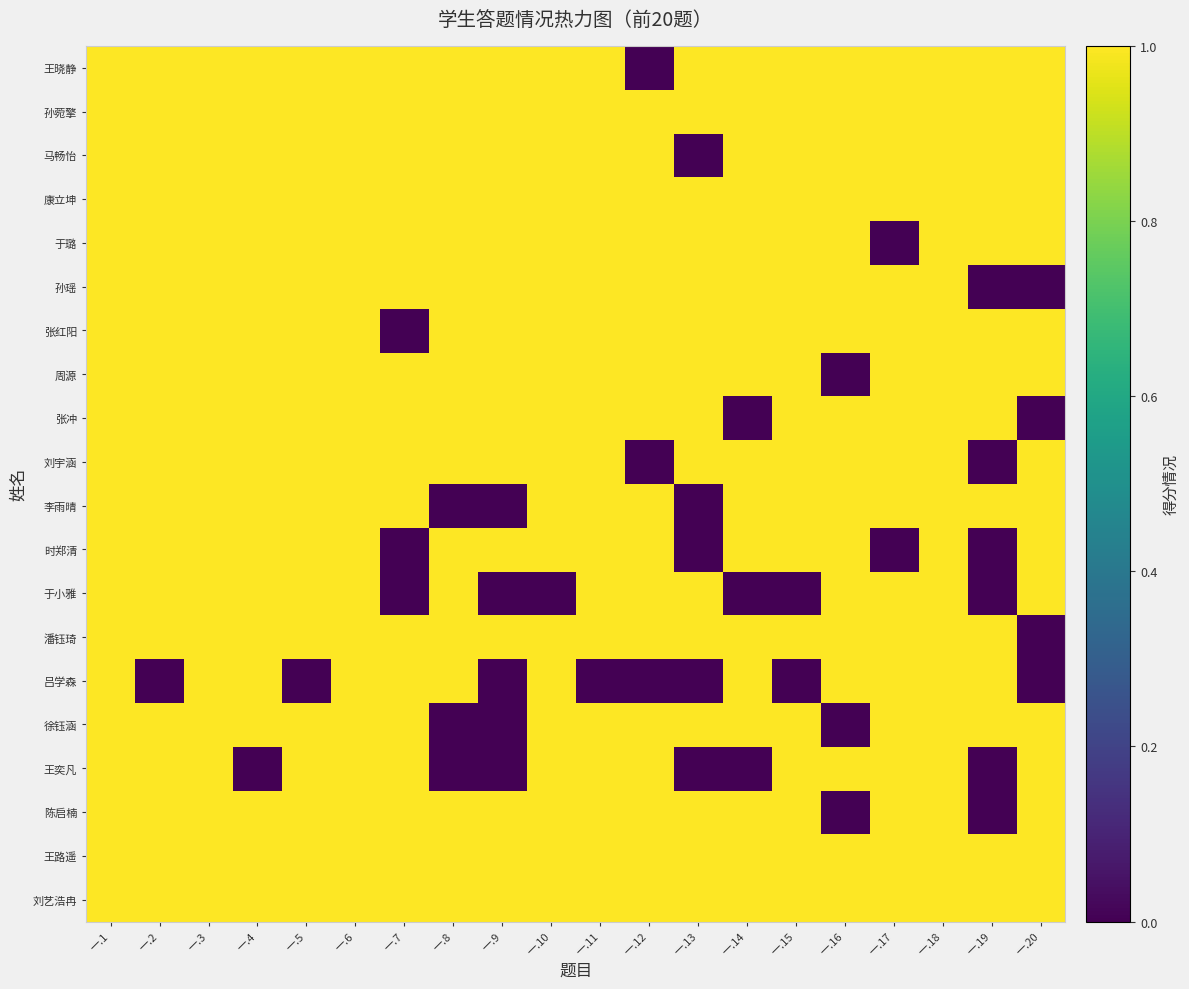

List the series in order of their peak value, lowest first.

王晓静, 孙菀擎, 马畅怡, 康立坤, 于璐, 孙瑶, 张红阳, 周源, 张冲, 刘宇涵, 李雨晴, 时郑清, 于小雅, 潘钰琦, 吕学森, 徐钰涵, 王奕凡, 陈启楠, 王路遥, 刘艺浩冉